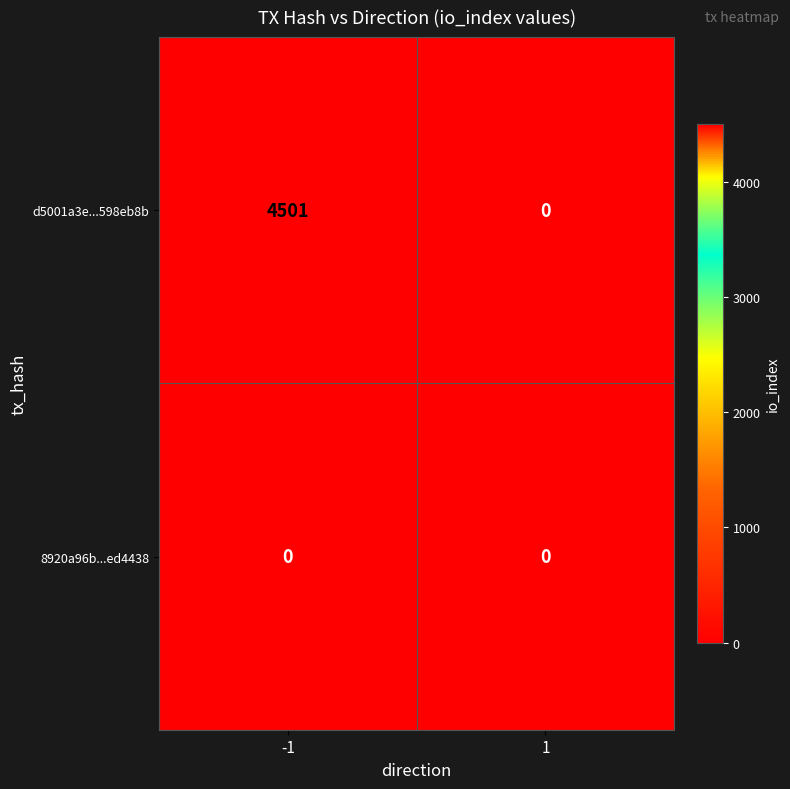

List the series in order of their peak value, highest first.

d5001a3e...598eb8b, 8920a96b...ed4438